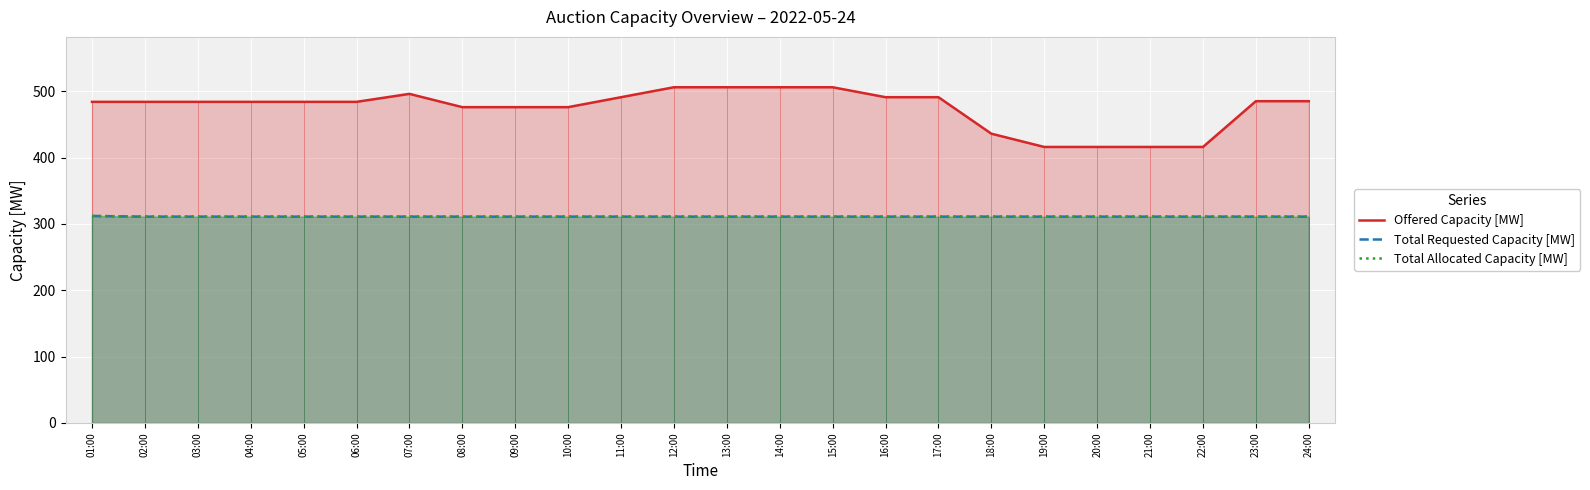

What is the difference between the maximum and minimum values in the Total Allocated Capacity [MW] series?

1